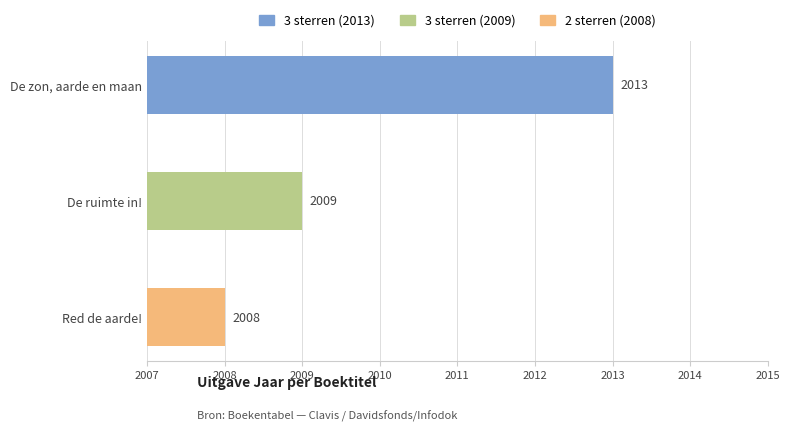

What is the sum of the values at De ruimte in! and Red de aarde!?

4017